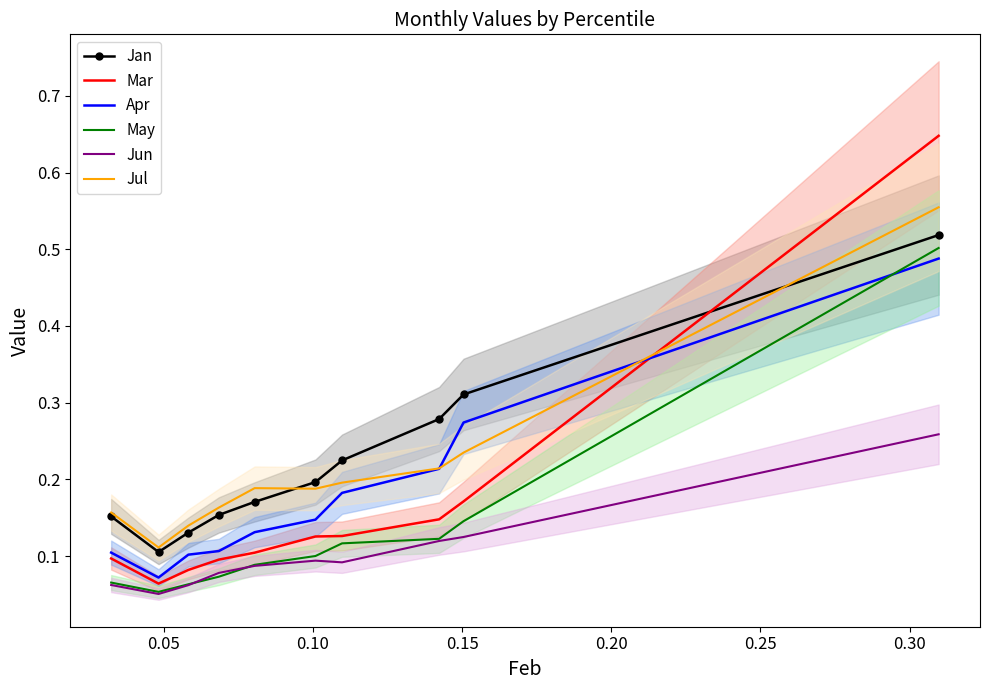

Which series ends up on top after the final intersection of Mar and Jul?

Mar